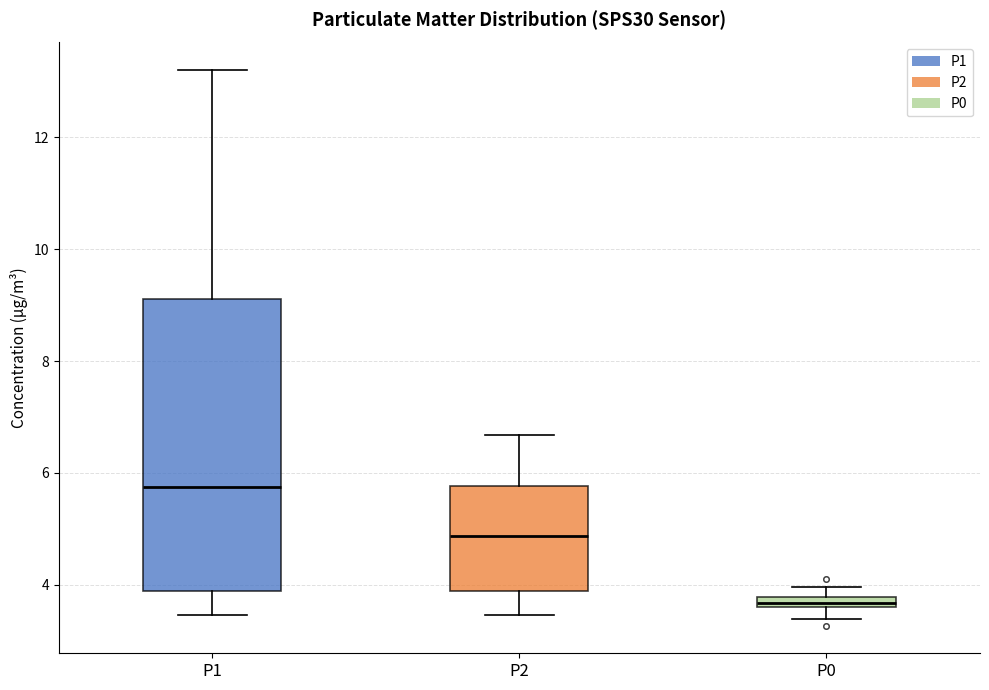

Comparing the boxes themselves (not the whiskers), which one is the tallest?

P1